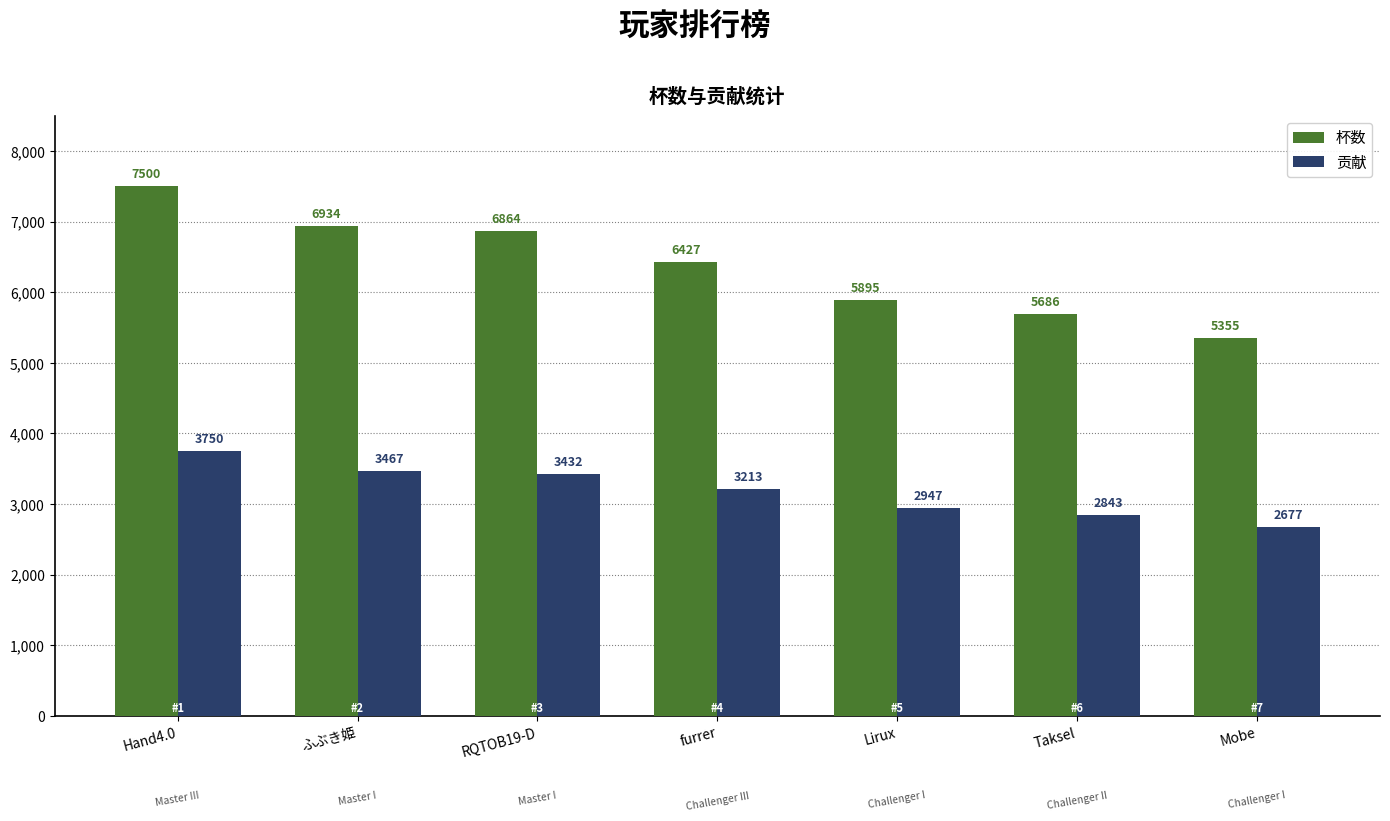

What is the difference between the highest and lowest values at Hand4.0?

3750